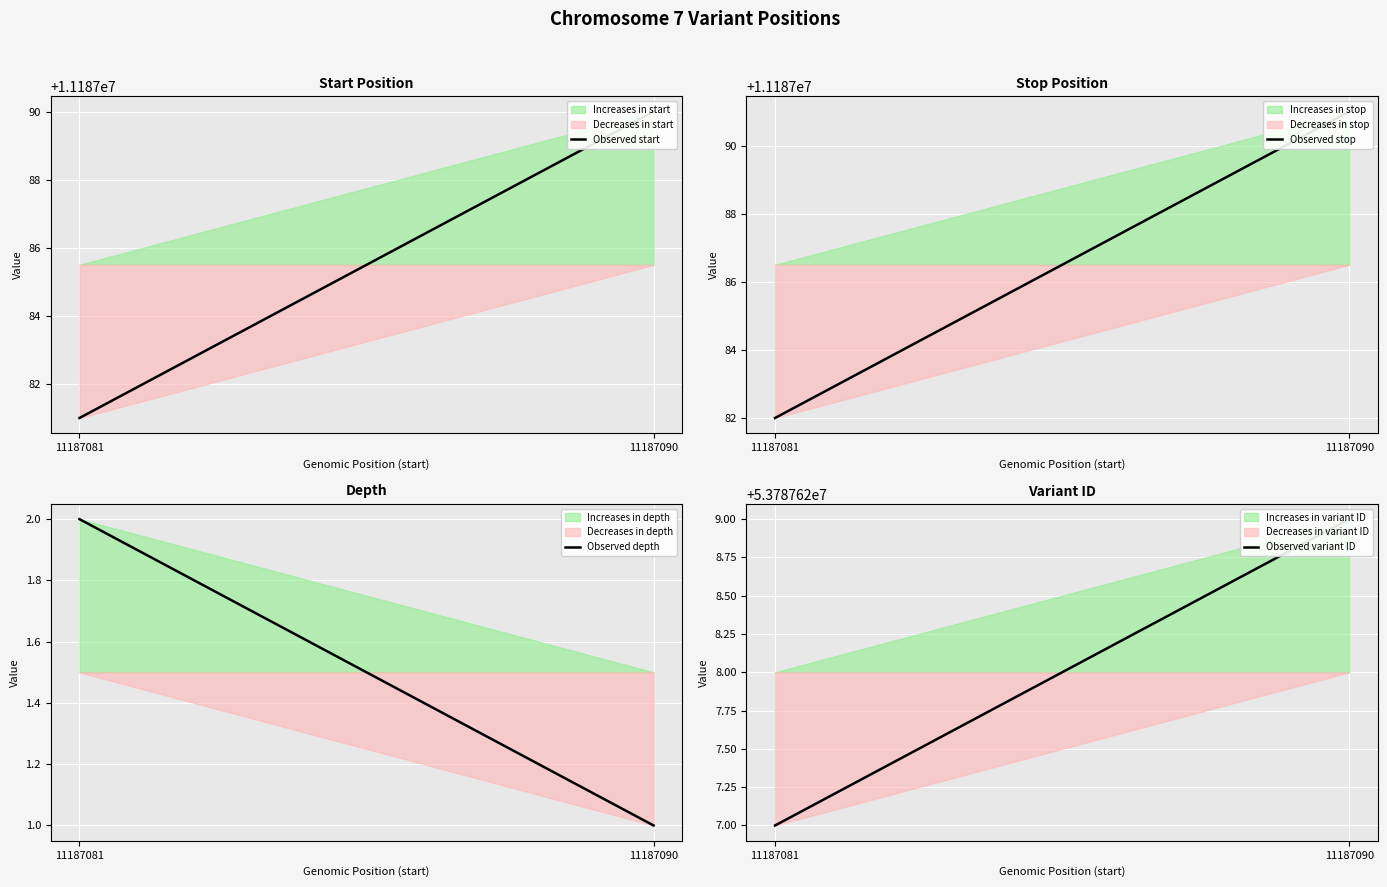

The value of Observed start at 11187081 is 11187081. True or false?

True